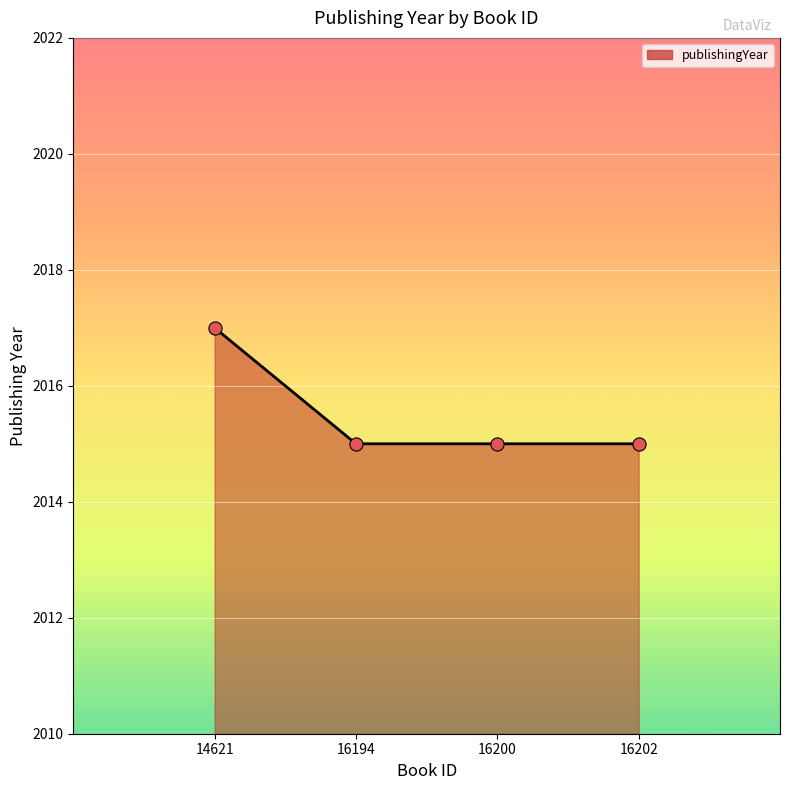

What is the ratio of the value at 16202 to the value at 16200?

1.0